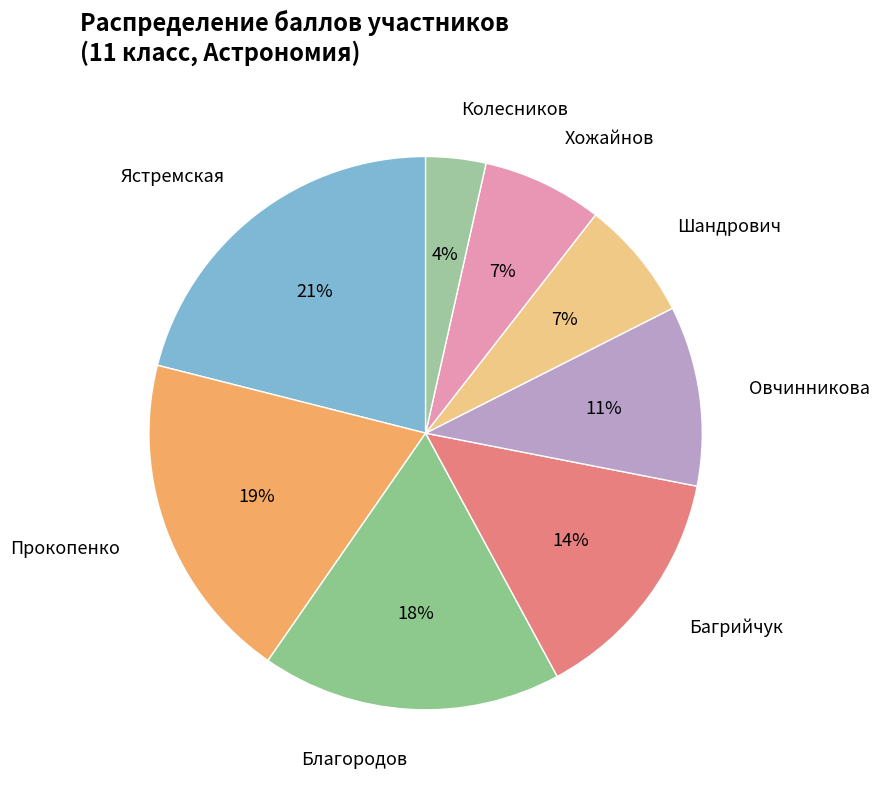

The Шандрович slice represents 19% of the pie. True or false?

False